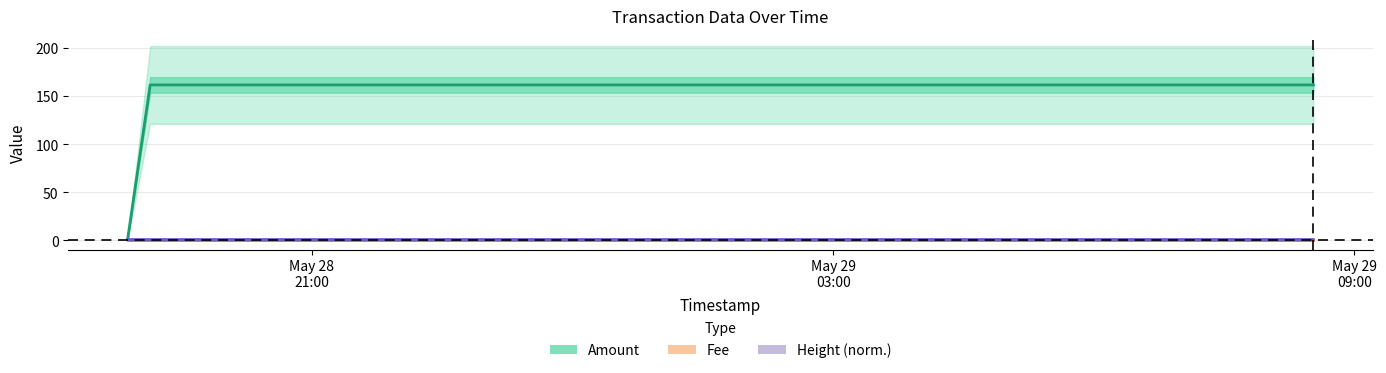

Which series has the widest spread of values?

Amount